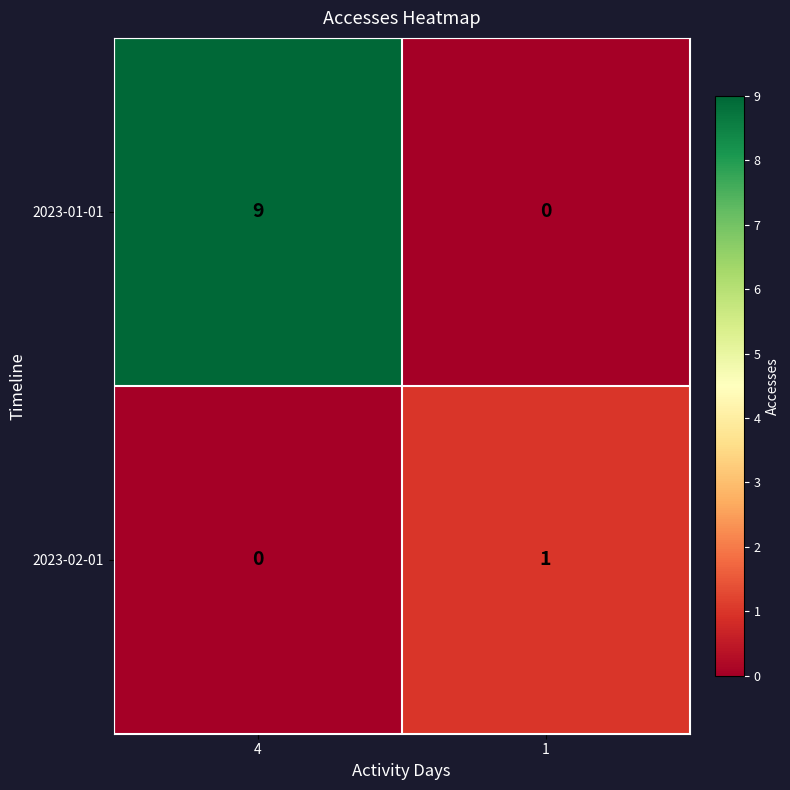

What is the spread (max minus min) of values at 4?

9